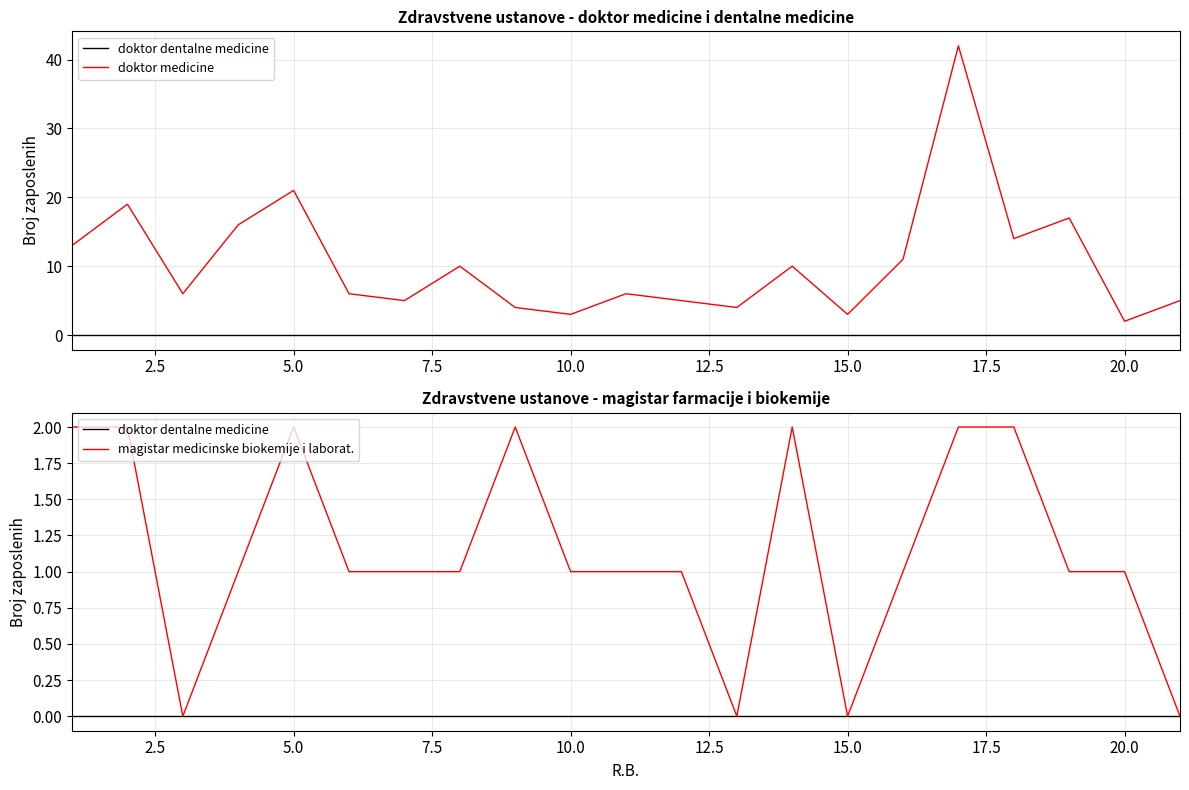

True or false: doktor medicine and doktor dentalne medicine intersect in this chart.

False